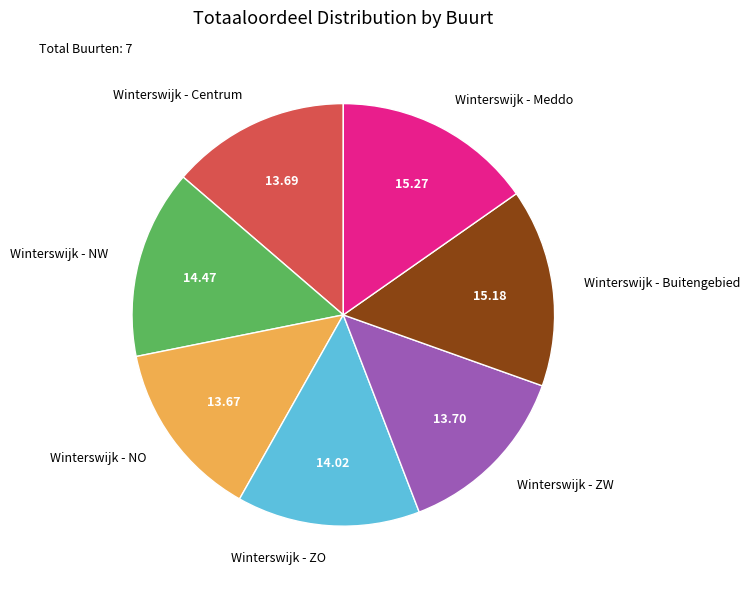

Does any single category account for the majority?

No